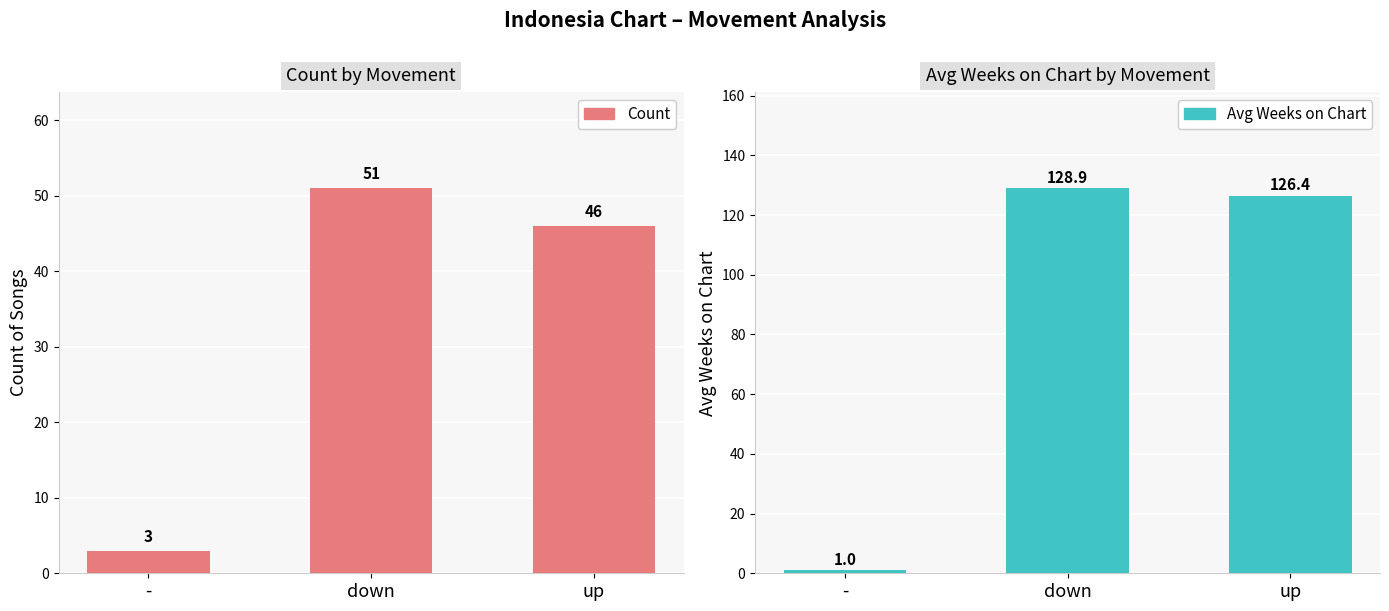

Which category has the lowest value in the Count series?

-